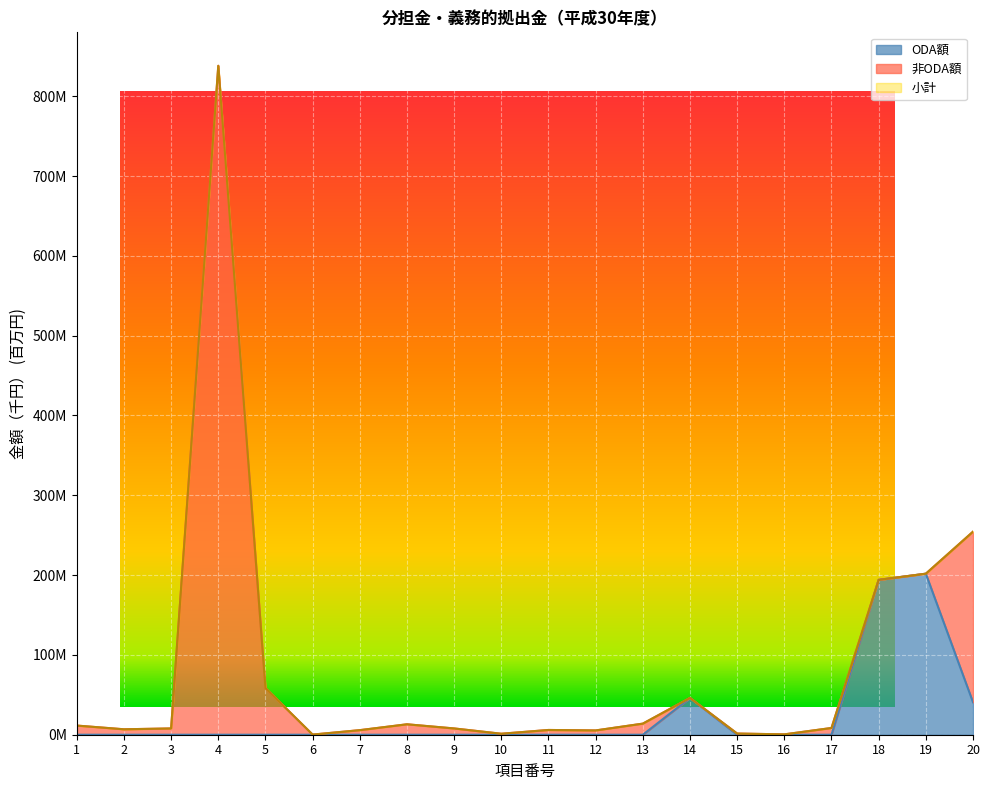

Which series has the largest total across all categories?

小計